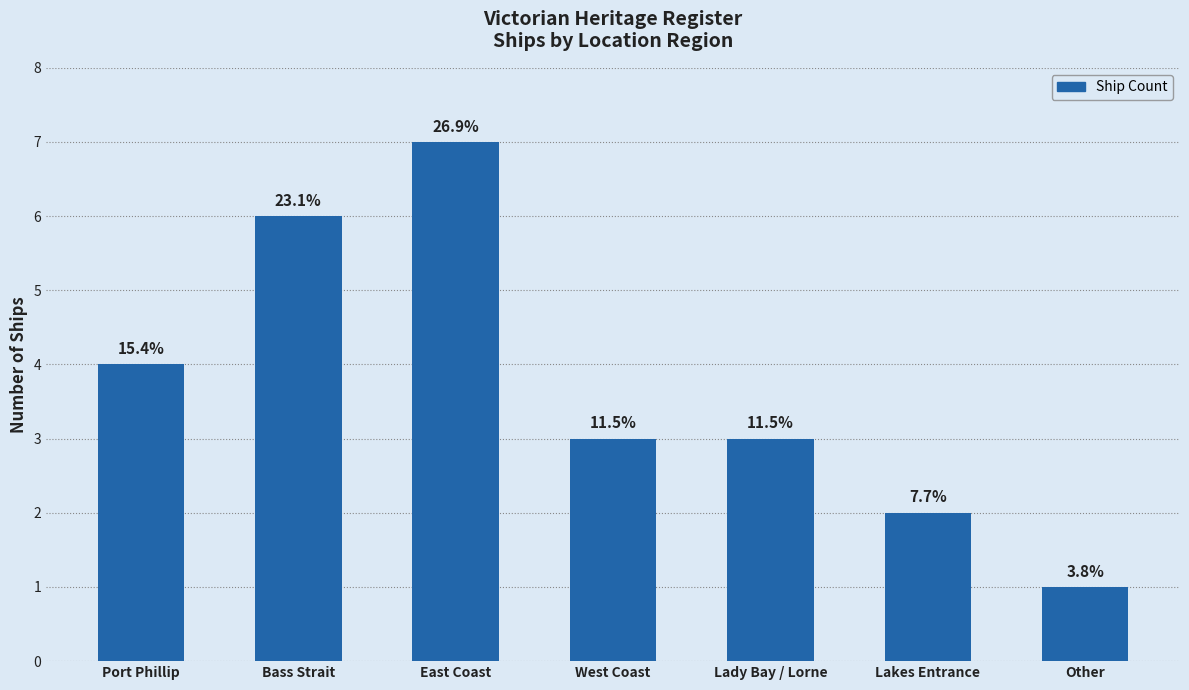

Reading right to left, extract all data points from this chart.

1	2	3	3	7	6	4